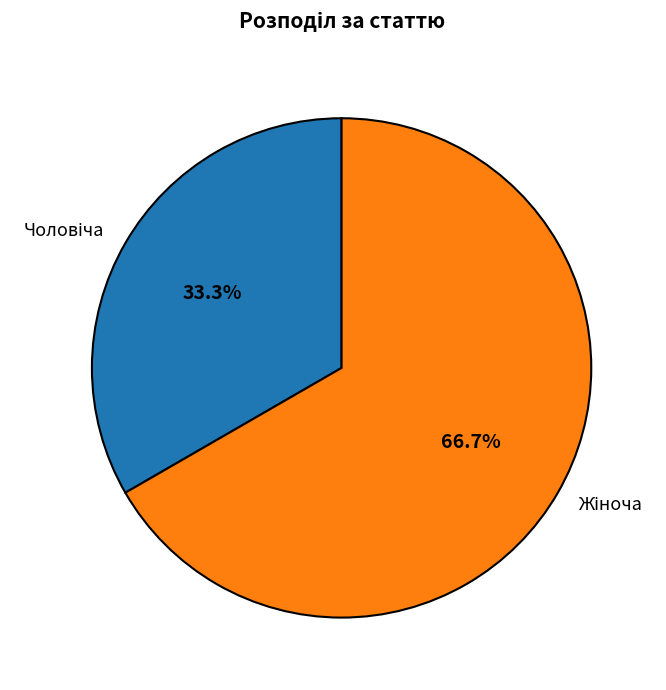

Is there any slice that represents more than half of the pie?

Yes